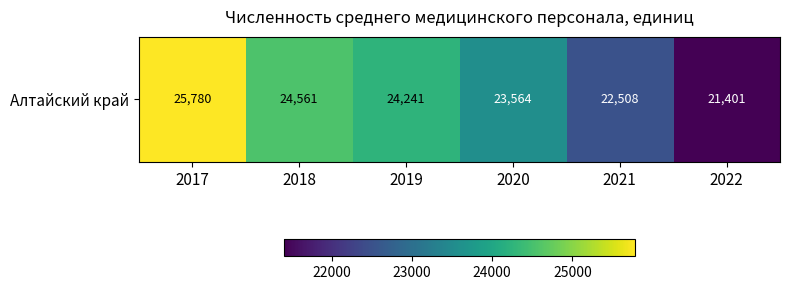

The chart shows a value of 34928 at 2017. True or false?

False